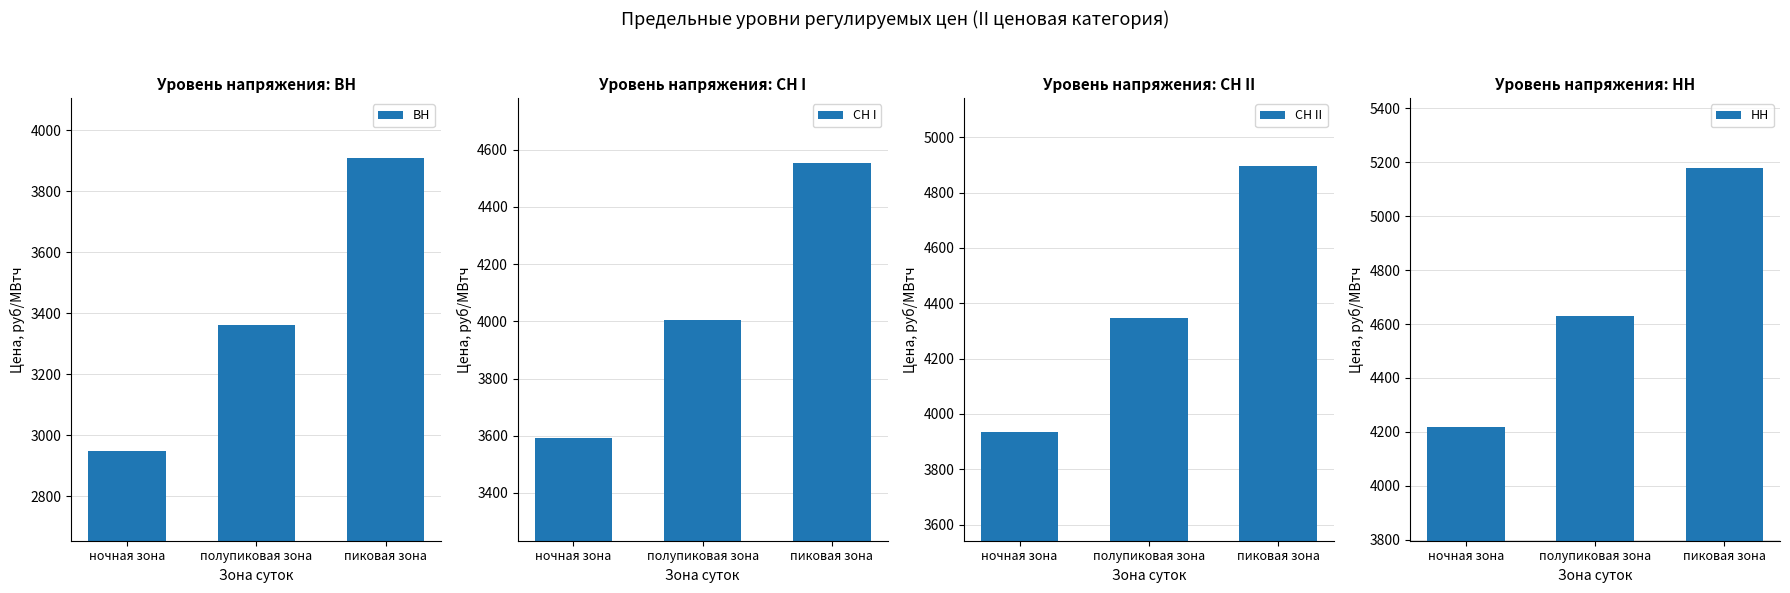

At which category is the sum across all series the highest?

пиковая зона